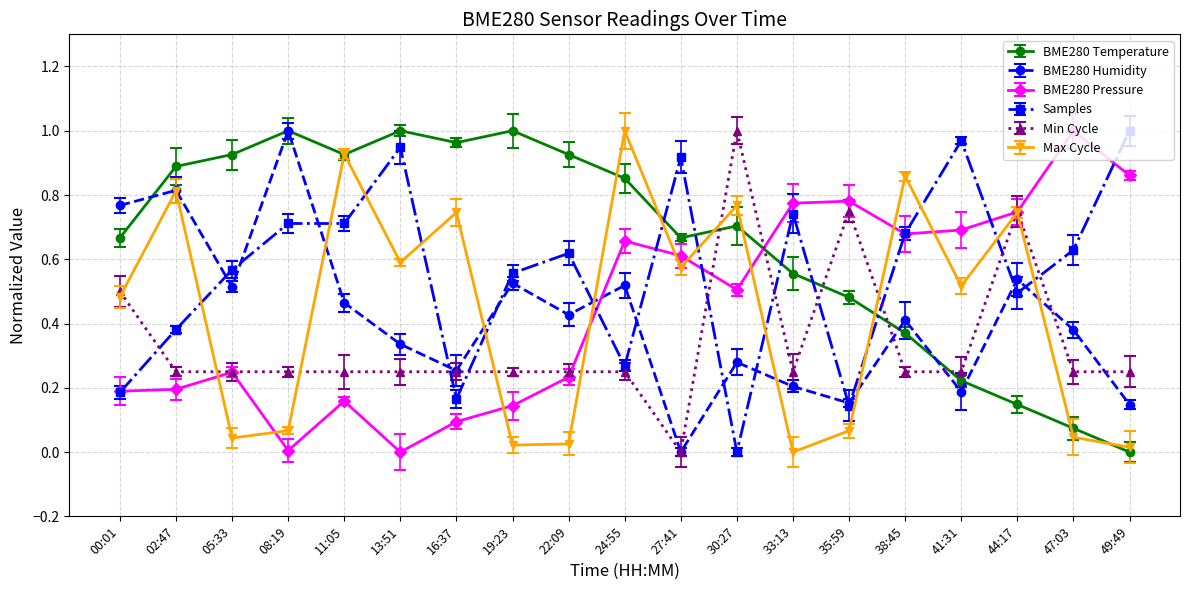

At which category does BME280 Humidity reach its first local peak?

02:47